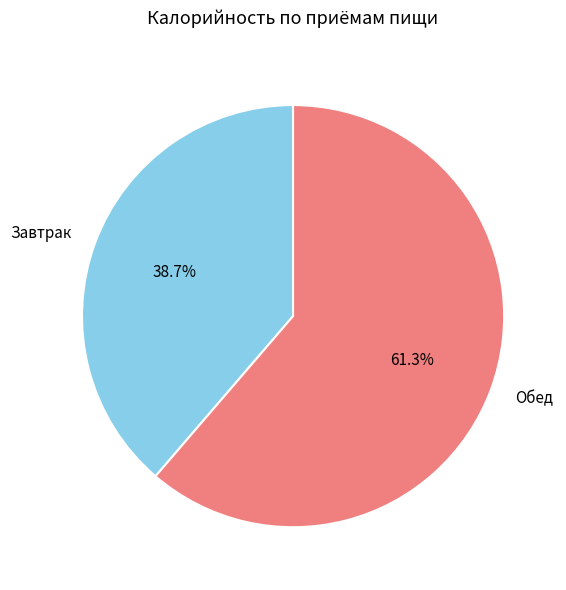

How much of the chart is everything except Завтрак?

61.3%